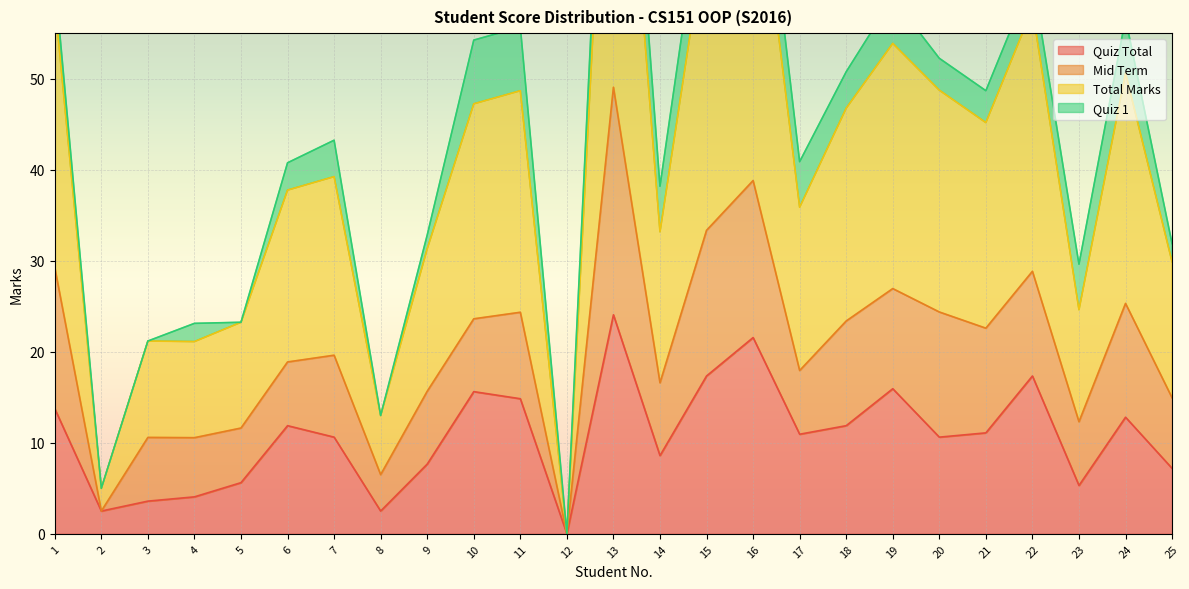

Which series has the largest total across all categories?

Total Marks